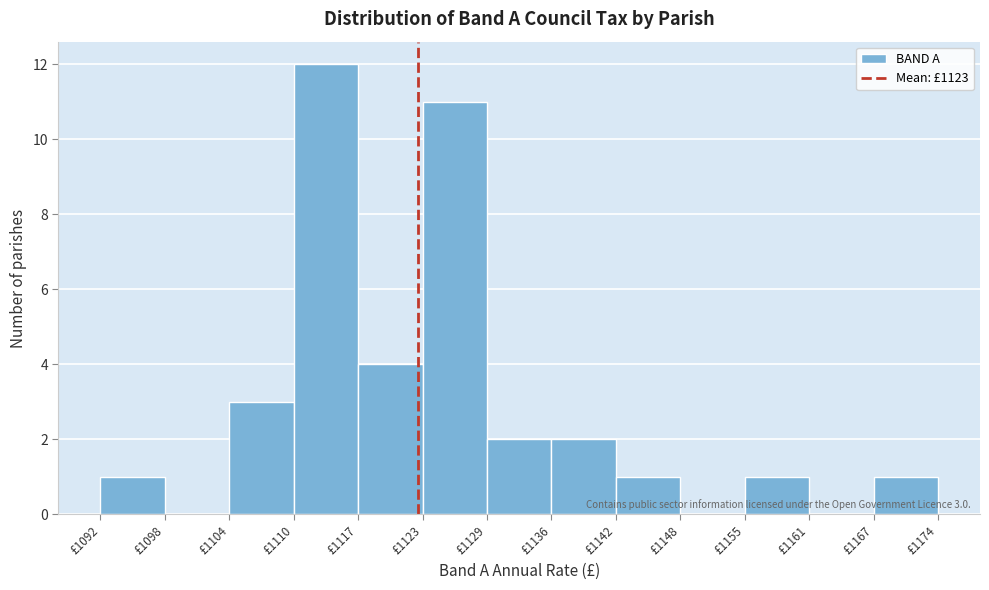

Over which range of the x-axis is the bar tallest?

1110 to 1117